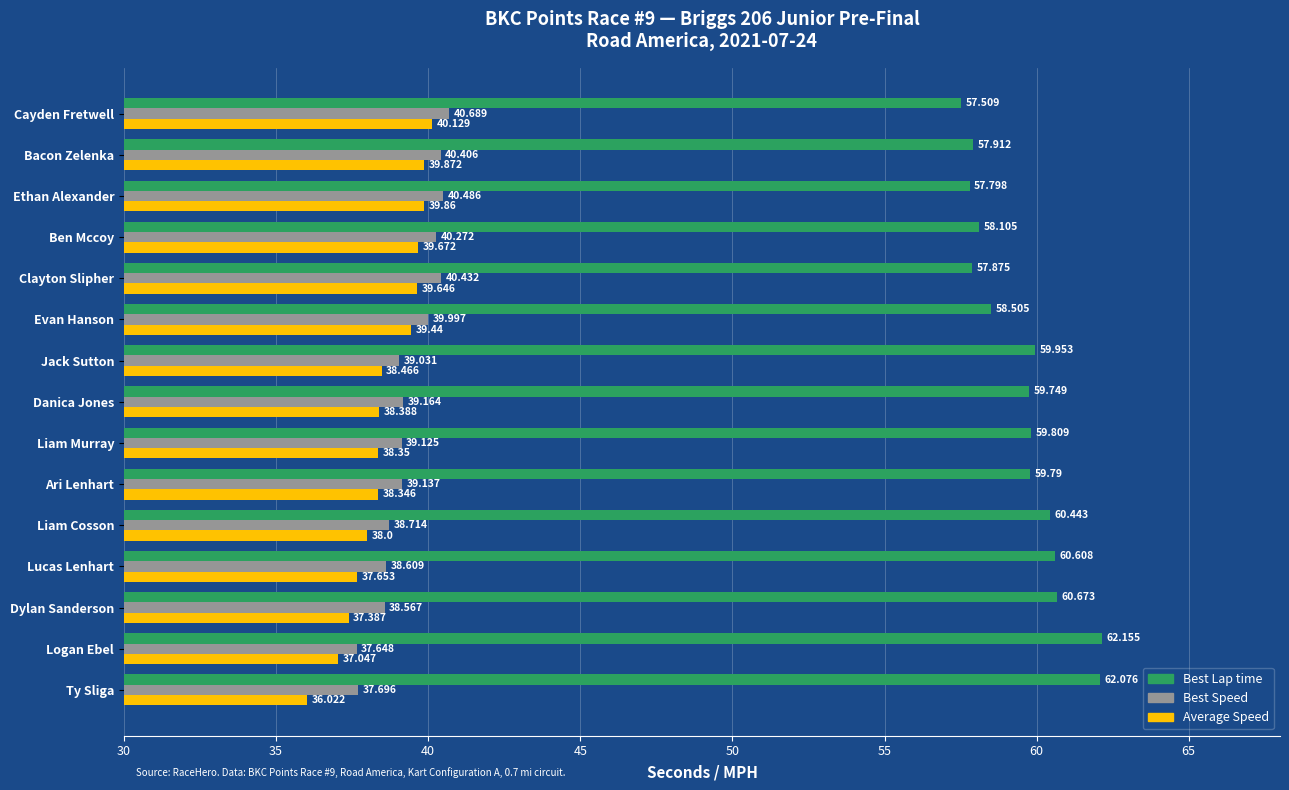

Which category has the highest value in the Best Lap time series?

Logan Ebel